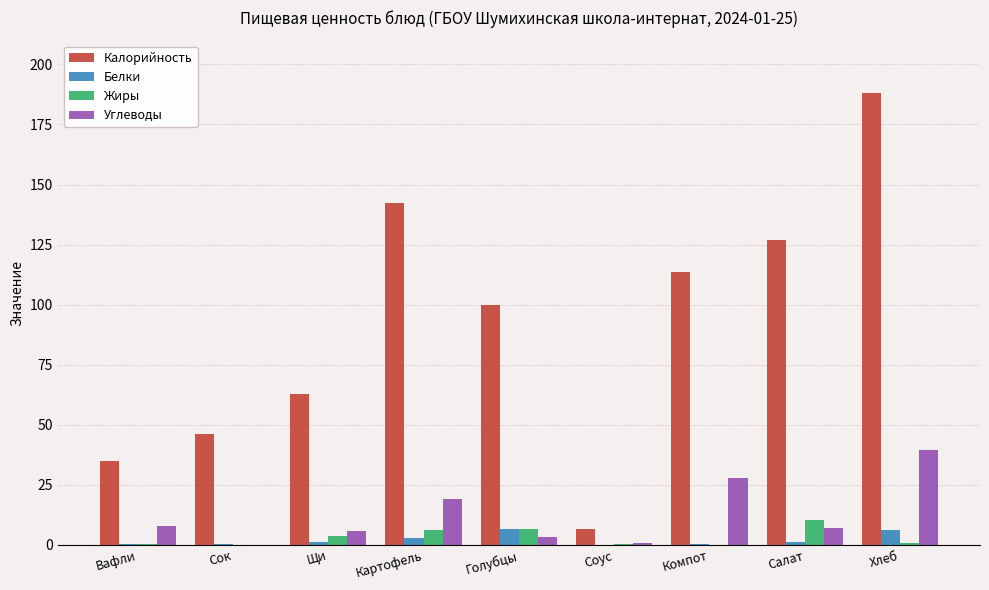

At which category is the sum across all series the highest?

Хлеб